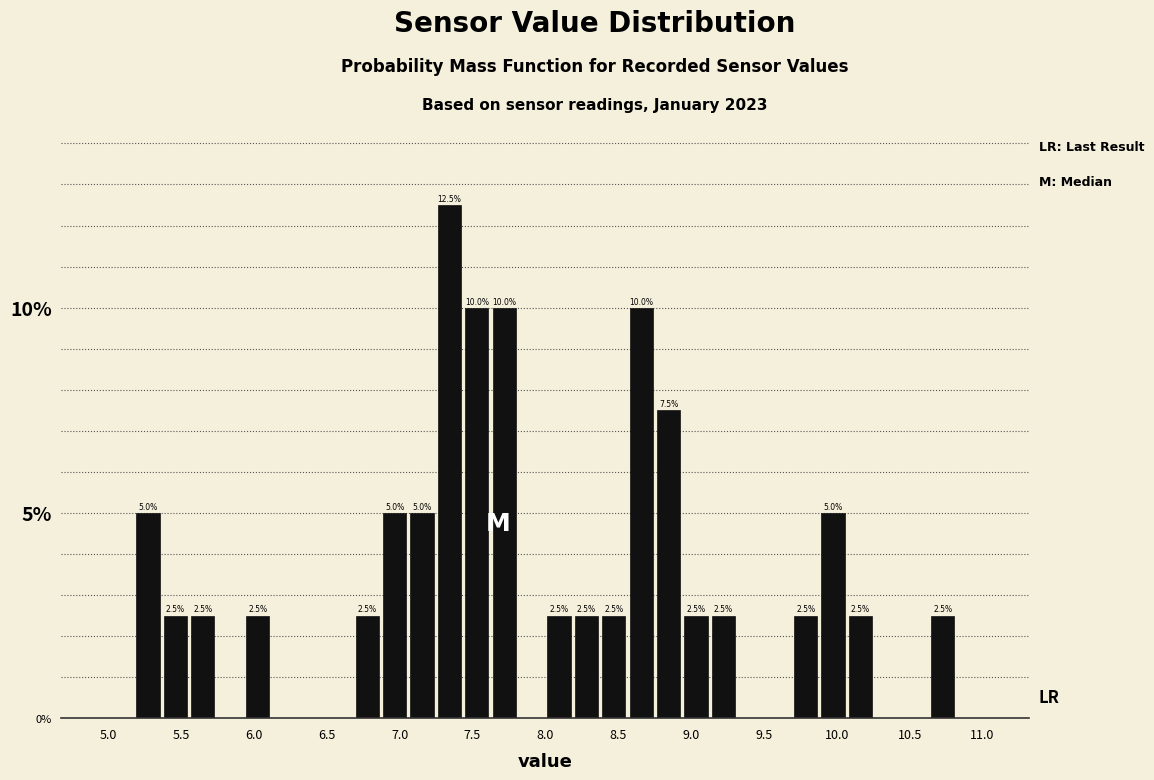

Around what value on the x-axis is the tallest bar? Give the approximate position of its centre, as read against the axis.

7.35